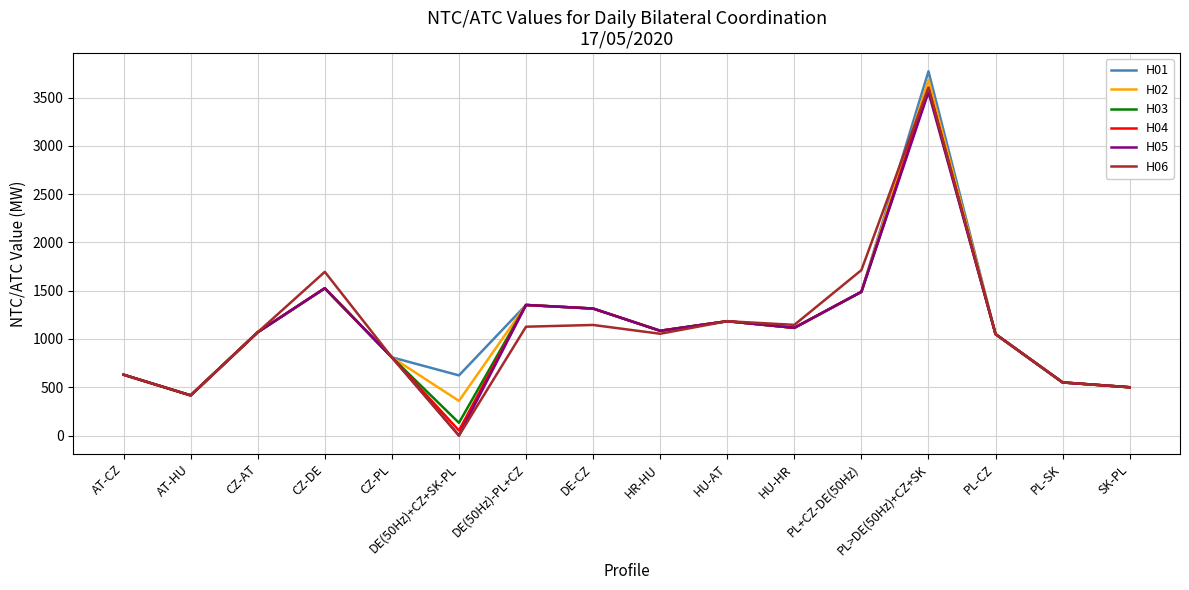

Is the value of H05 at AT-HU greater than the value of H01 at DE-CZ?

No